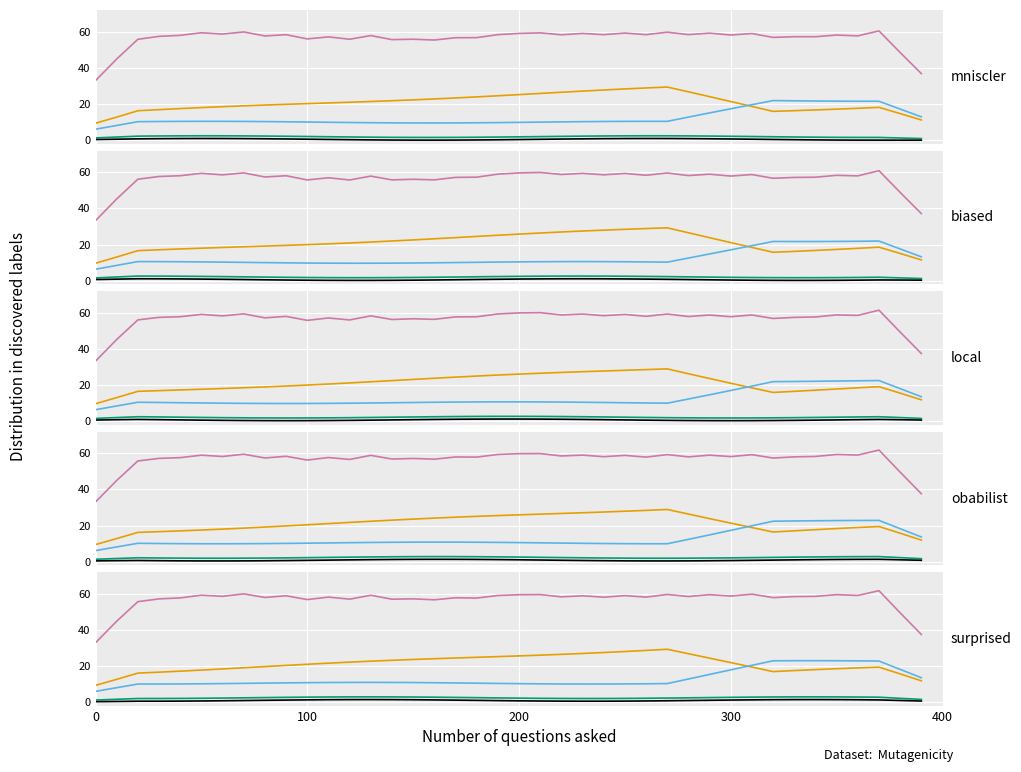

What position from the left is 300?

4